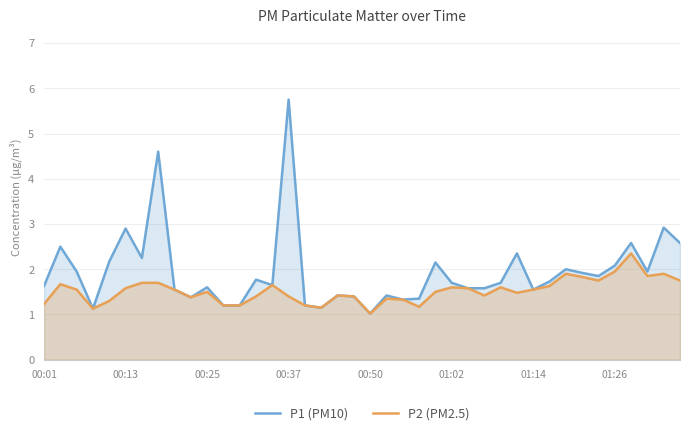

List the series in order of their overall mean, lowest first.

P2 (PM2.5), P1 (PM10)